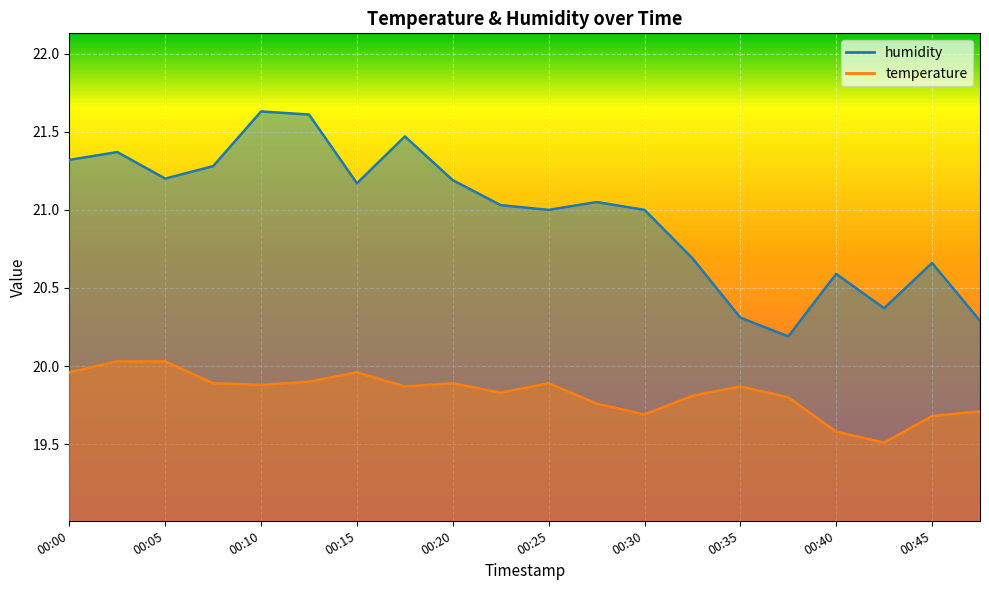

True or false: humidity has more than 1 interior local peaks.

True